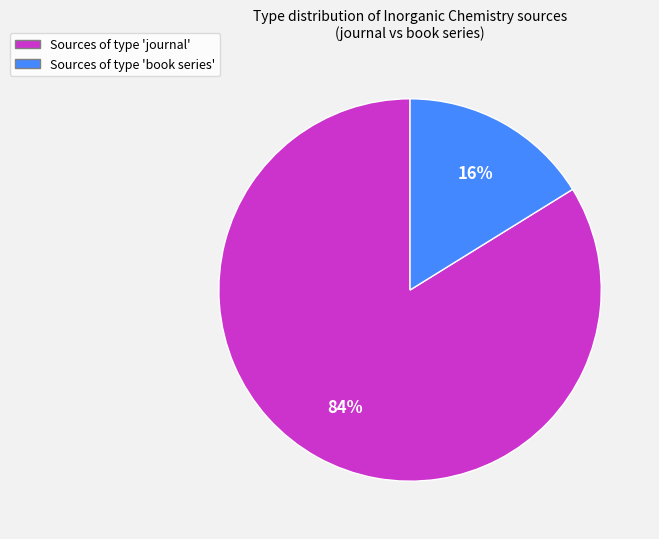

To the nearest percent, what is the average slice percentage?

50%